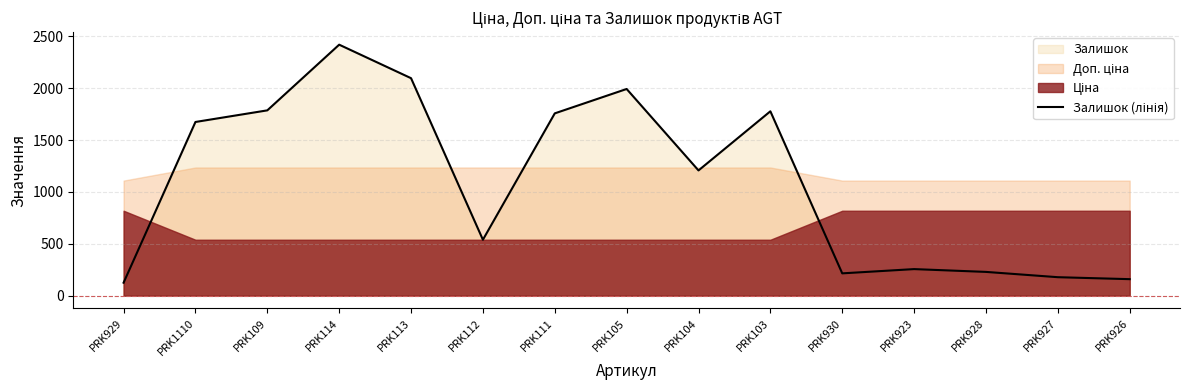

What is the approximate value at PRK105, to the nearest 100?

2000